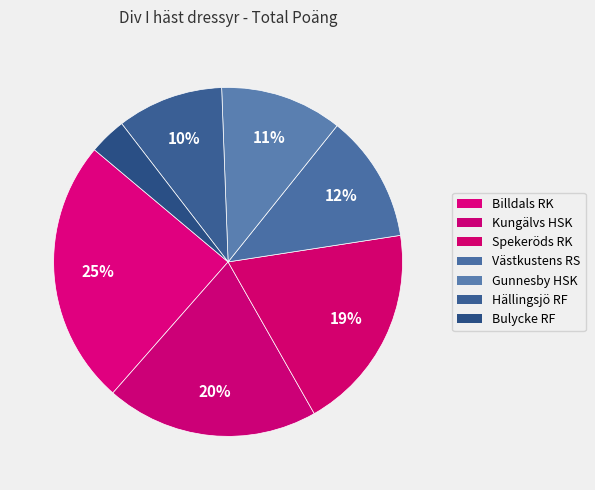

The Bulycke RF slice represents 1% of the pie. True or false?

False